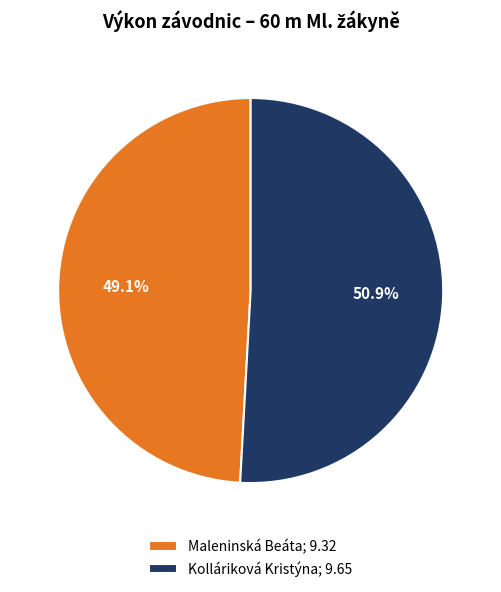

Count the number of slices in the pie.

2